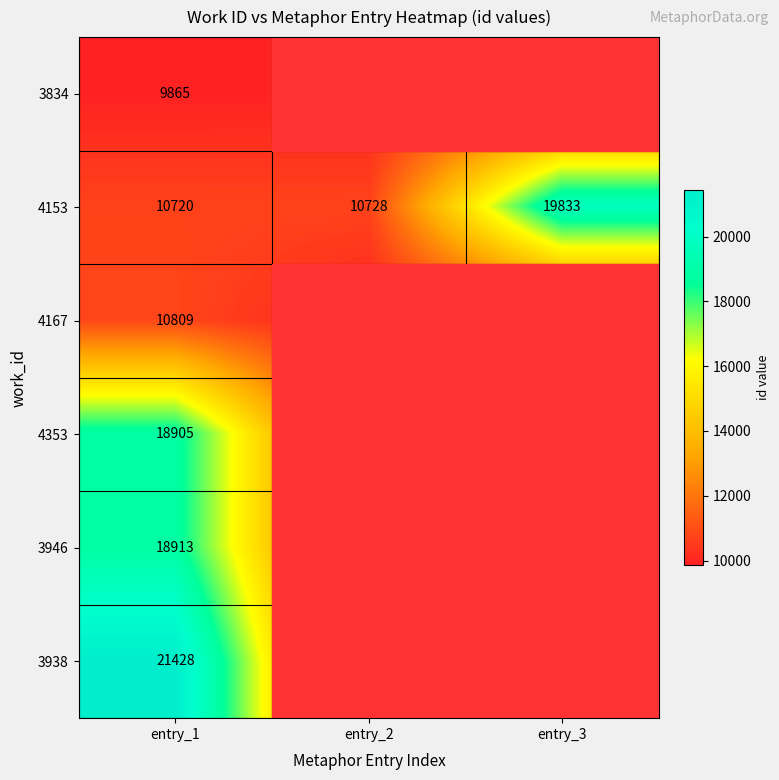

The value of 3938 at entry_1 is 12281. True or false?

False